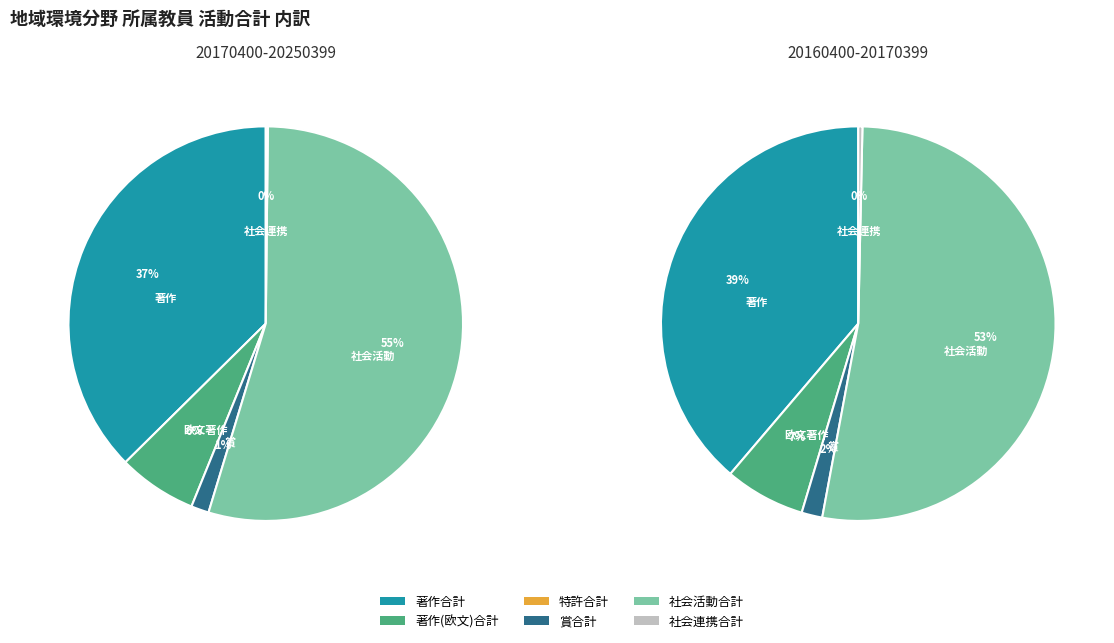

Is 20160400-20170399 the majority of the pie?

No